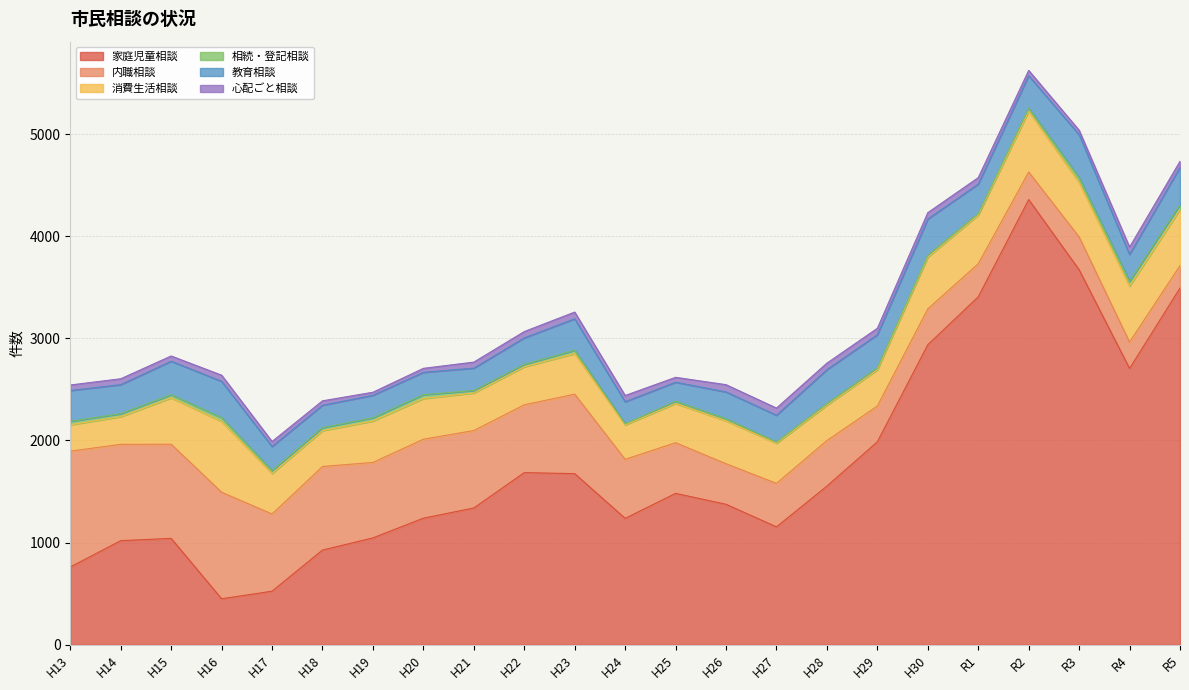

Reading left to right, what are all the values shown in this chart?

家庭児童相談: 761	1019	1041	450	524	927	1046	1239	1339	1685	1675	1237	1482	1375	1154	1553	1987	2937	3406	4358	3671	2705	3492
内職相談: 1134	943	922	1043	756	818	739	773	758	664	778	578	496	397	426	446	350	351	324	270	321	258	220
消費生活相談: 258	271	454	693	397	351	405	398	368	372	397	337	384	420	392	346	355	507	477	595	534	547	550
相続・登記相談: 34	29	31	37	28	29	32	38	24	24	33	11	22	21	13	16	20	18	15	32	46	48	47
教育相談: 302	284	328	356	236	220	220	219	219	259	308	216	186	262	262	332	323	355	288	316	422	263	365
心配ごと相談: 54	58	51	60	49	43	30	39	59	62	66	61	48	71	70	64	63	62	63	52	43	72	59